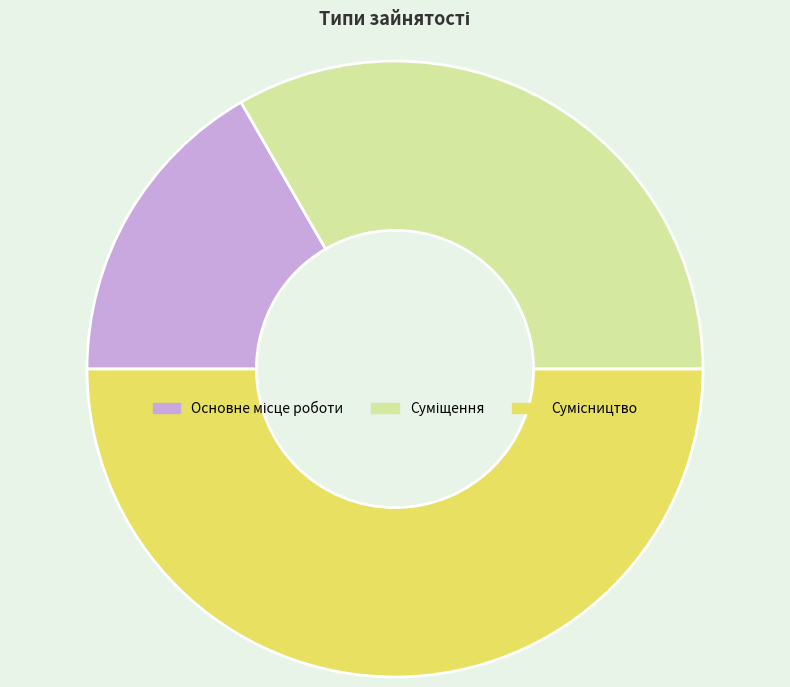

Combined, what portion of the pie is Сумісництво and Суміщення?

83.3%